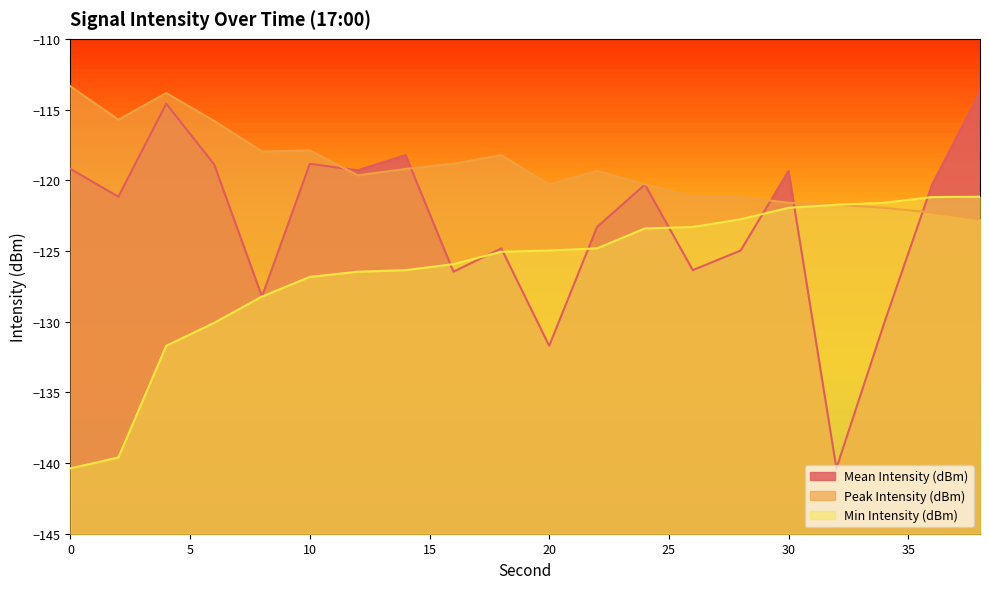

What are all the series names shown in the legend?

Mean Intensity (dBm), Peak Intensity (dBm), Min Intensity (dBm)